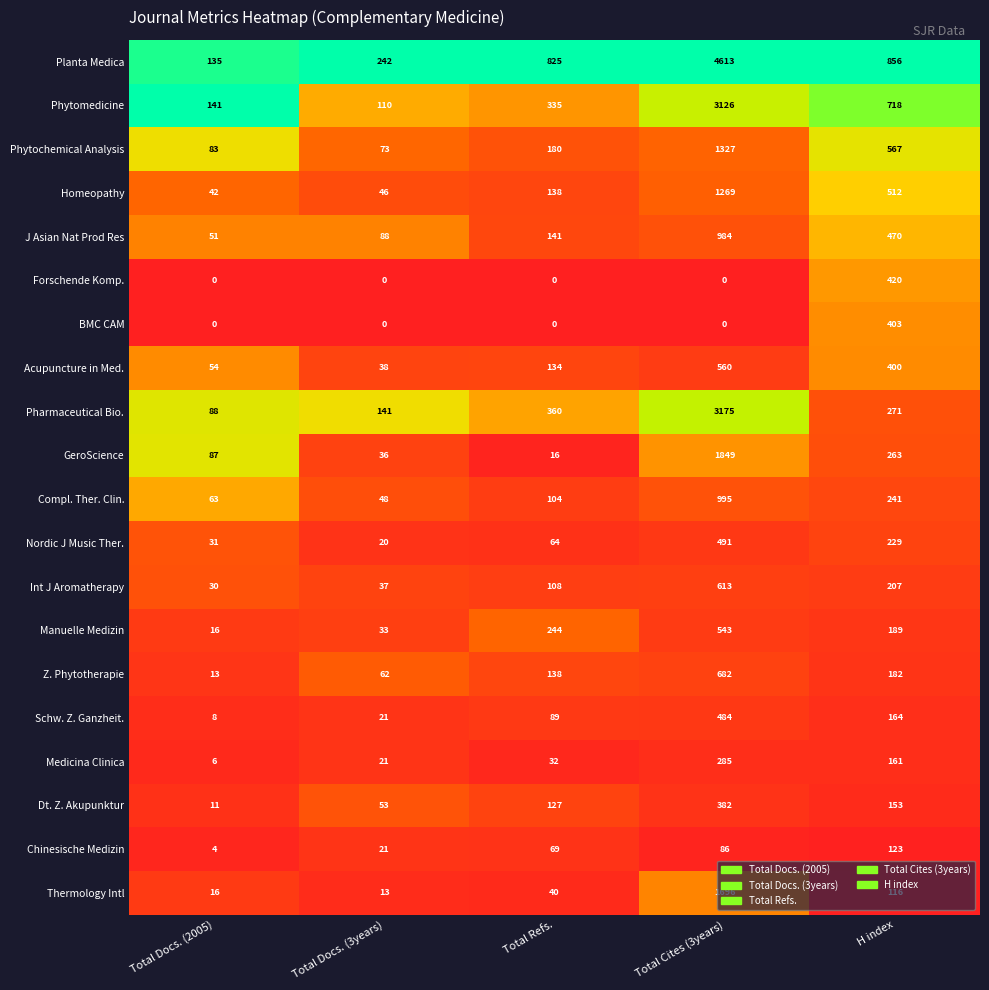

What is the sum of the Forschende Komp. values at H index and Total Docs. (3years)?

420